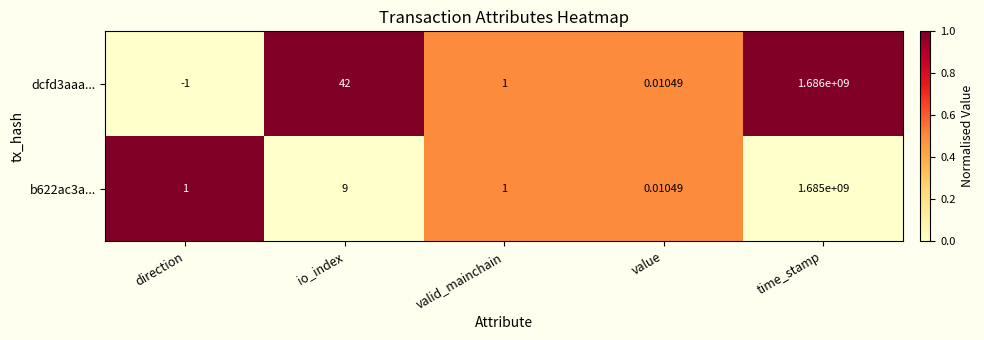

Rank the series by their average value, from lowest to highest.

b622ac3a..., dcfd3aaa...